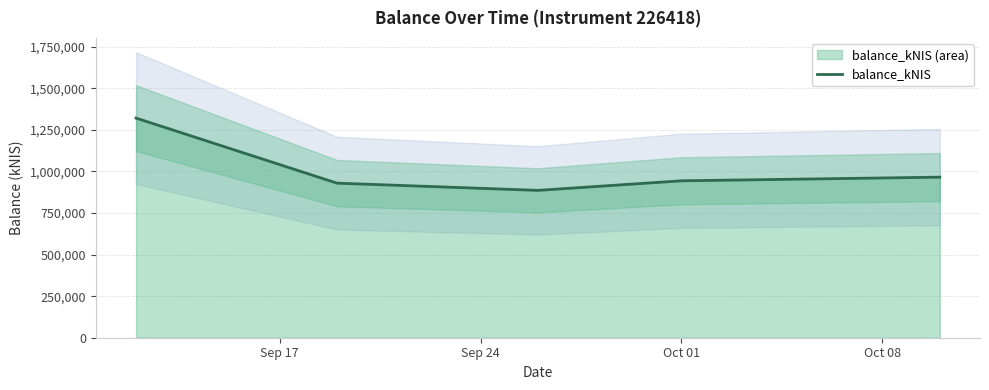

The value at Oct 01 is 593486.9. True or false?

False